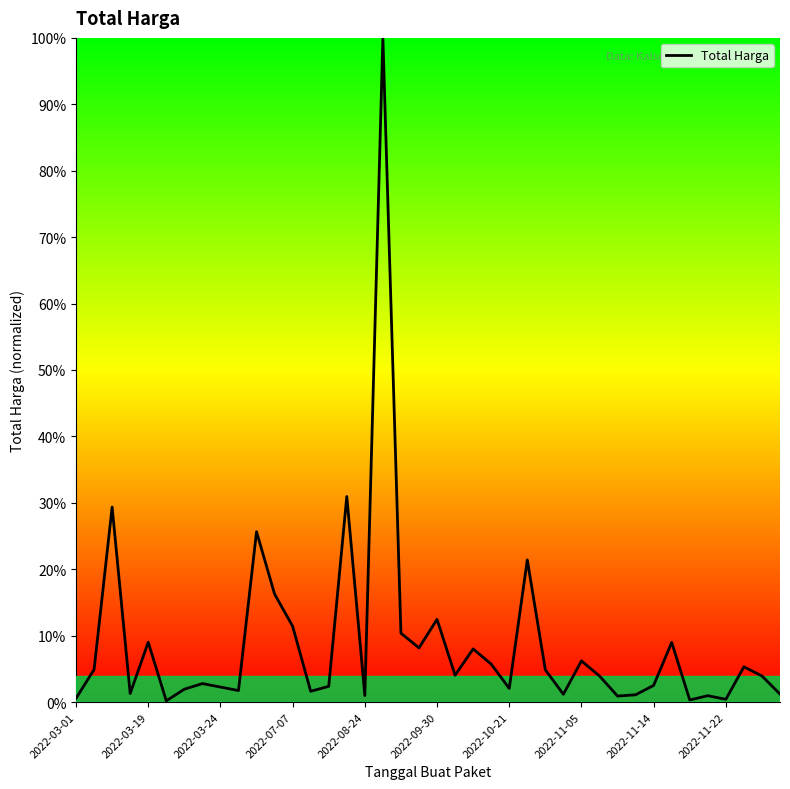

What is the maximum value shown in the chart?

100.0